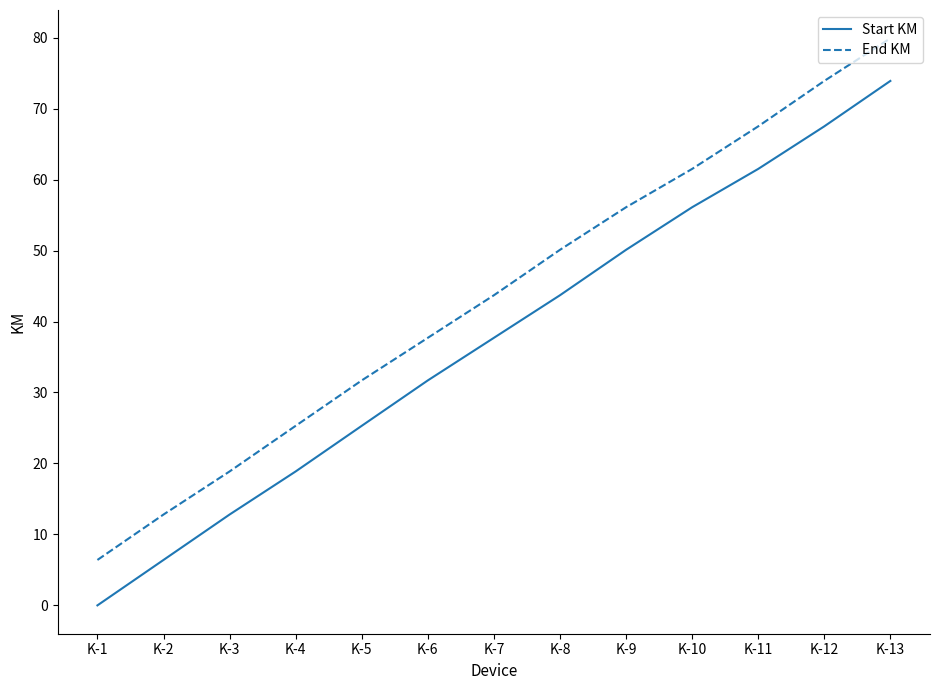

How many categories are shown in the chart?

13